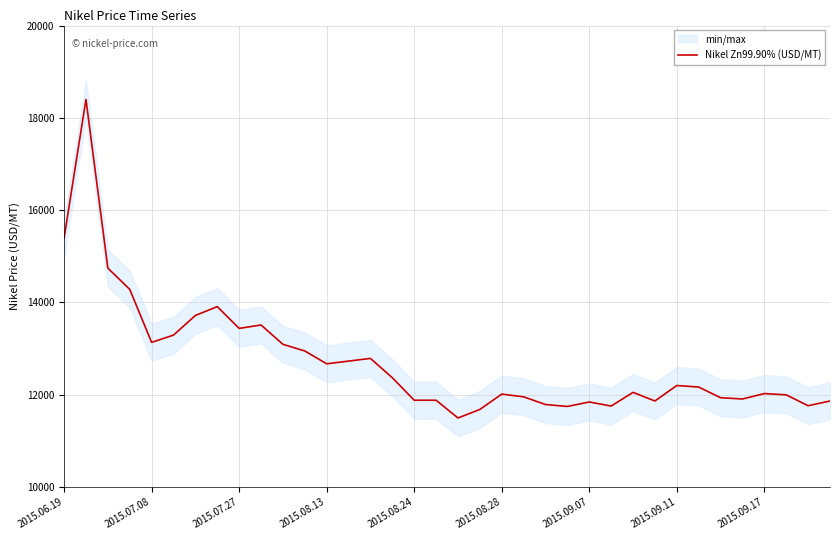

What is the value of the 36th point from the left?

11863.7